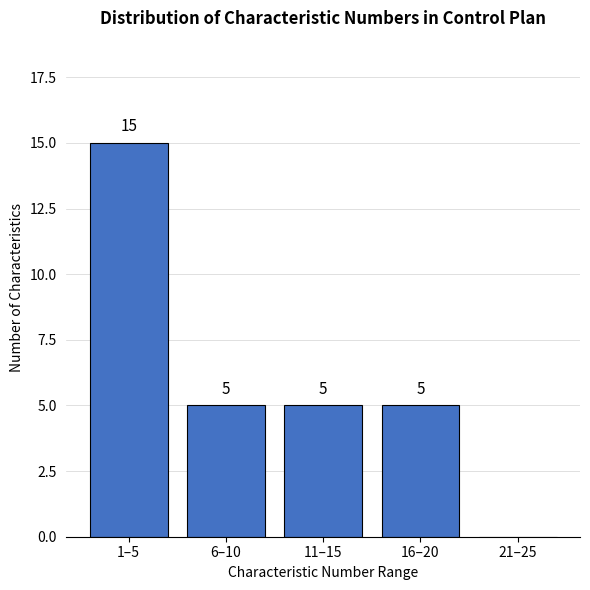

Reading right to left, what are all the values shown in this chart?

21–25=0	16–20=5	11–15=5	6–10=5	1–5=15